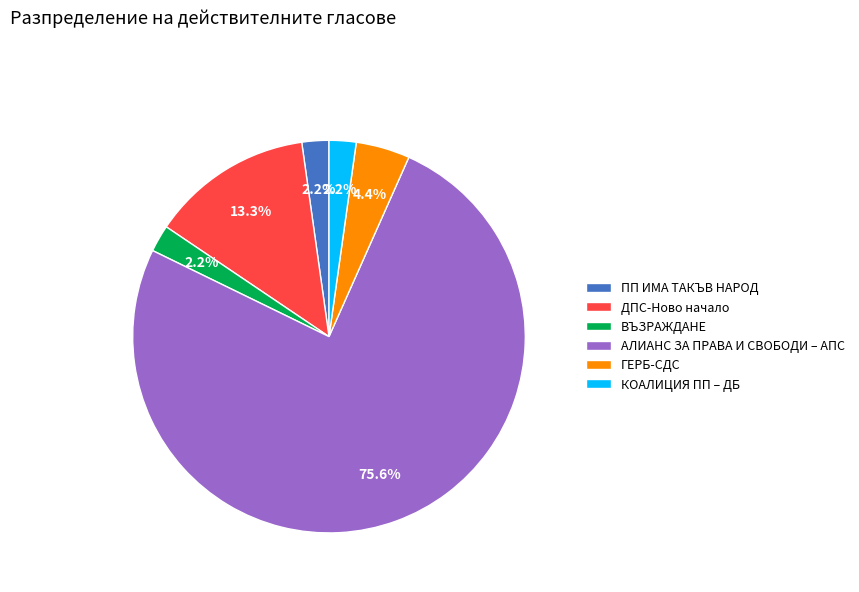

What portion of the pie excludes ГЕРБ-СДС?

95.6%